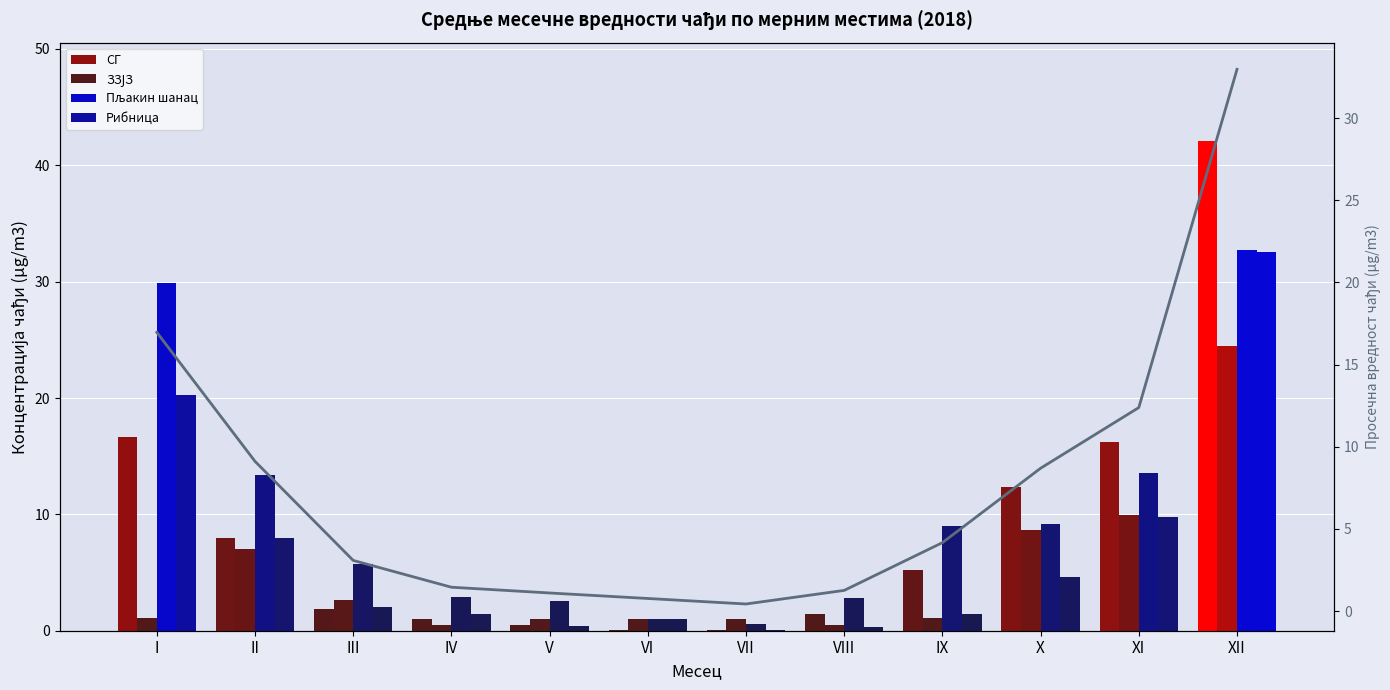

Is the value of Рибница at II greater than the value of ЗЗЈЗ at XI?

No